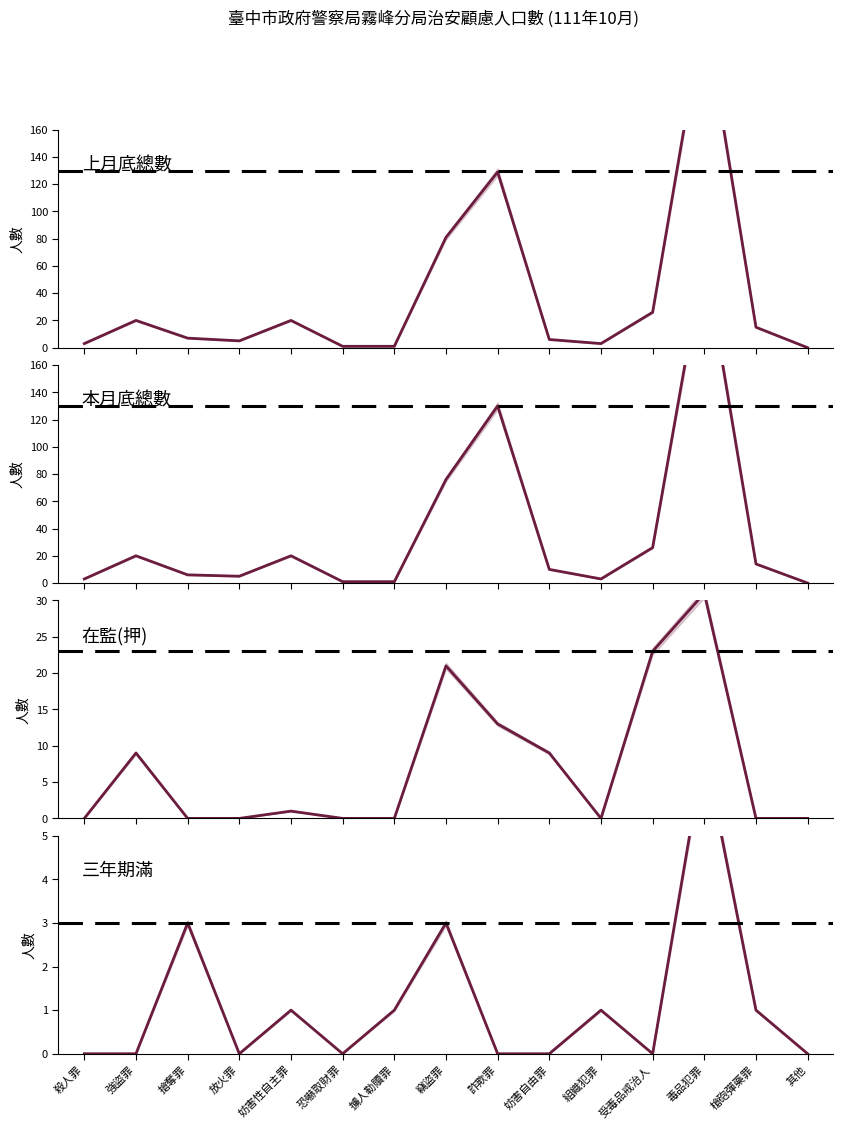

True or false: 本月底總數 and 在監(押) intersect in this chart.

False